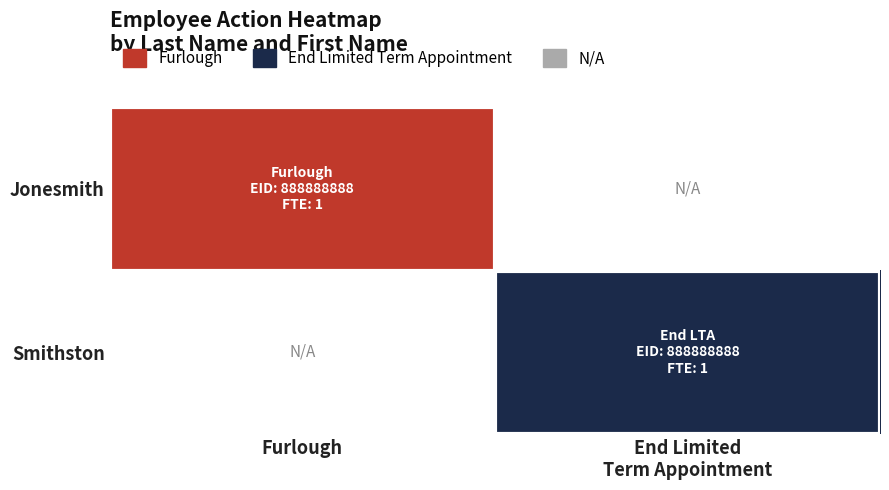

Reading left to right, what are all the values shown in this chart?

Jonesmith: Furlough=1	End Limited
Term Appointment=0
Smithston: Furlough=0	End Limited
Term Appointment=2